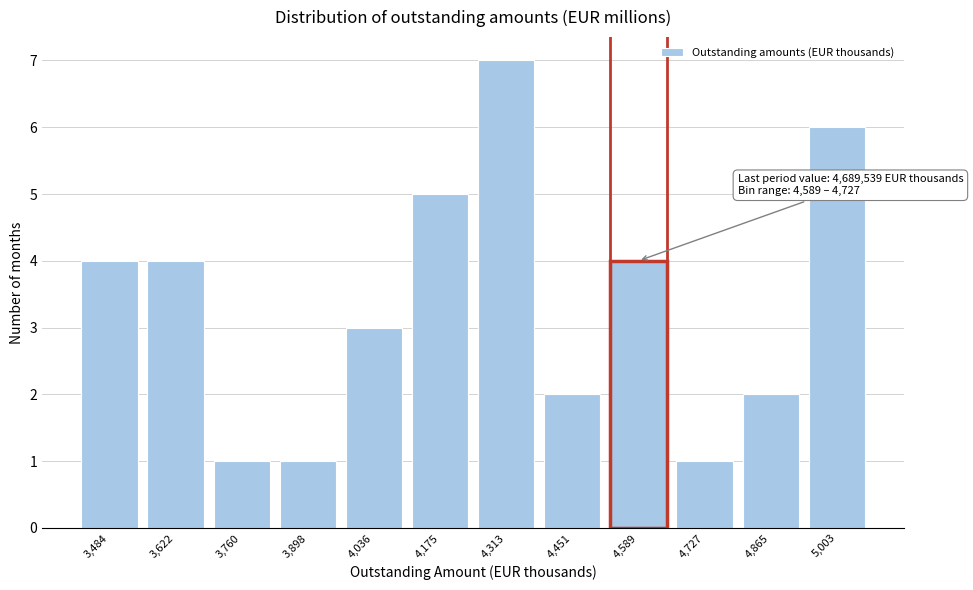

Reading left to right, what are all the values shown in this chart?

4	4	1	1	3	5	7	2	4	1	2	6